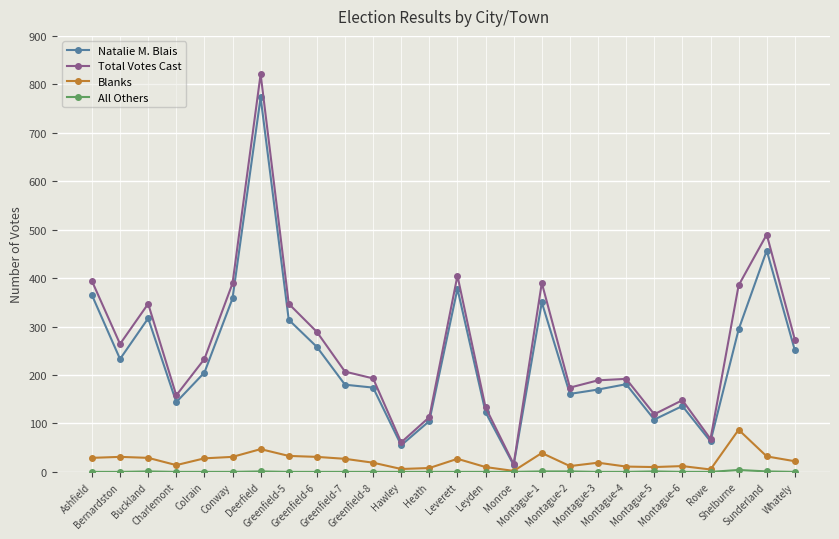

At which label does Natalie M. Blais first exceed 205?

Ashfield